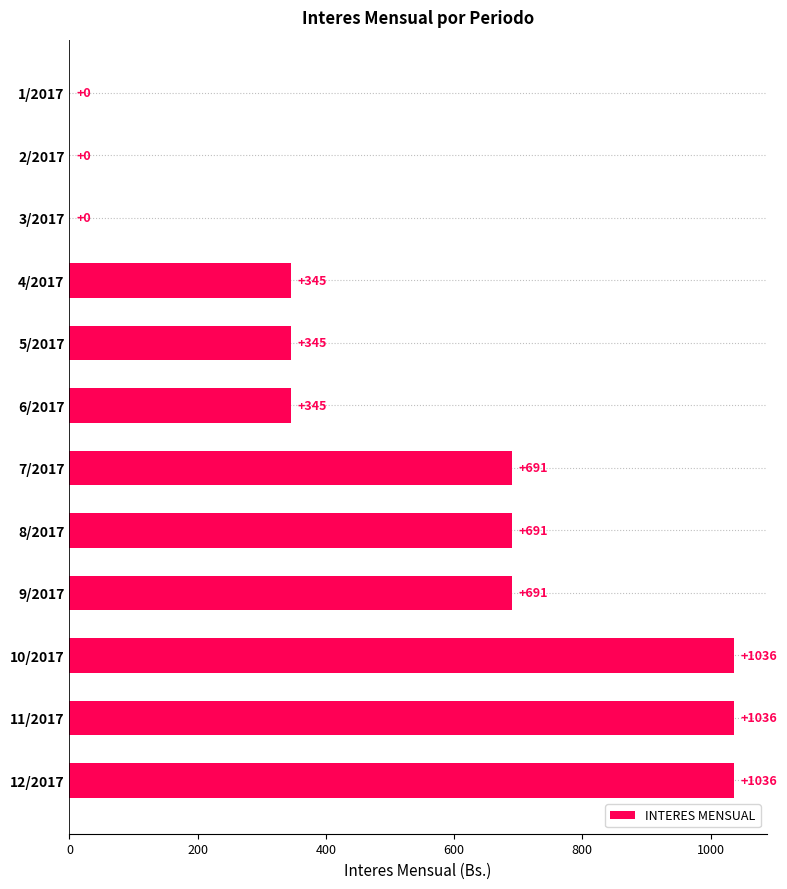

Read the value at 9/2017.

690.7